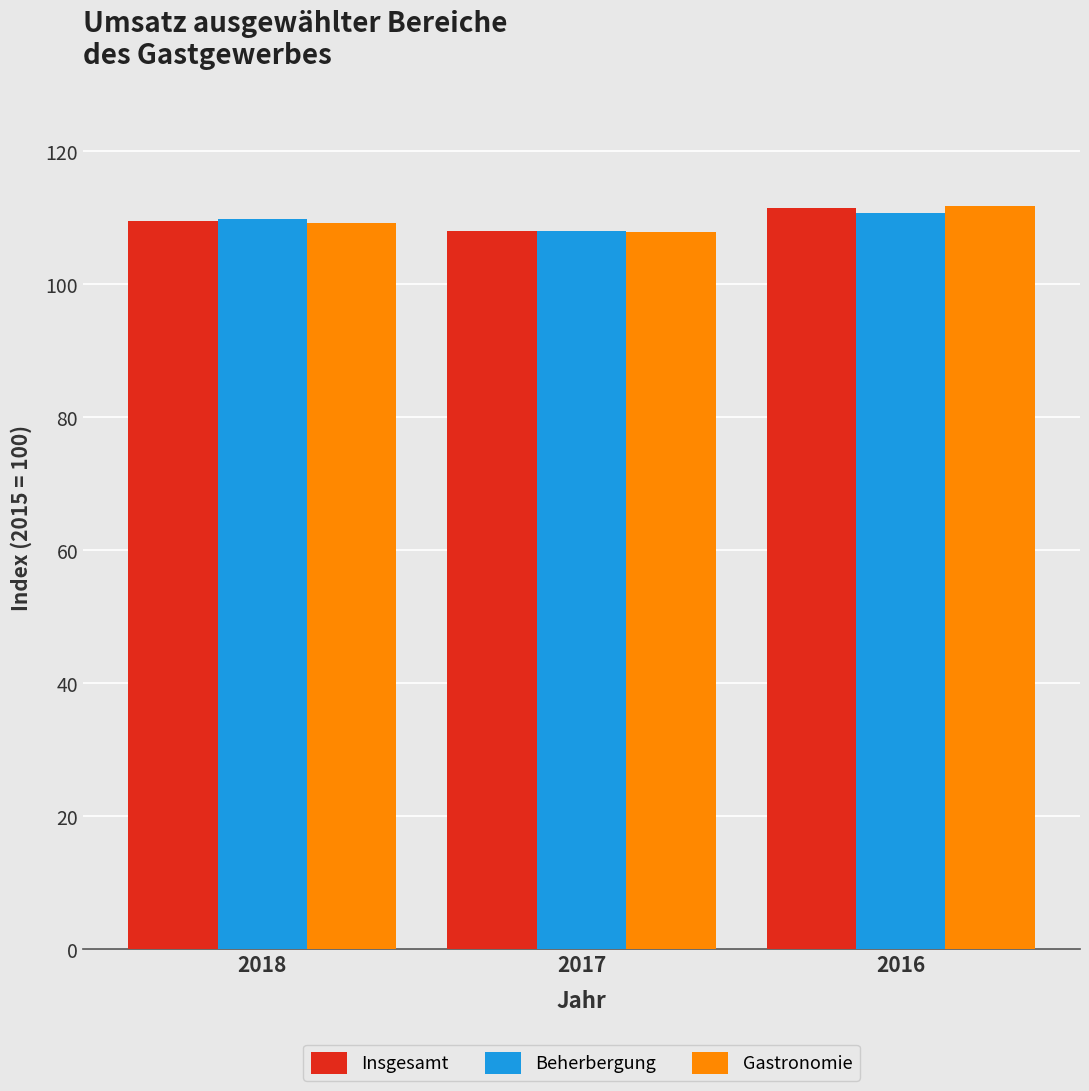

Is the value of Insgesamt at 2017 greater than the value of Gastronomie at 2016?

No